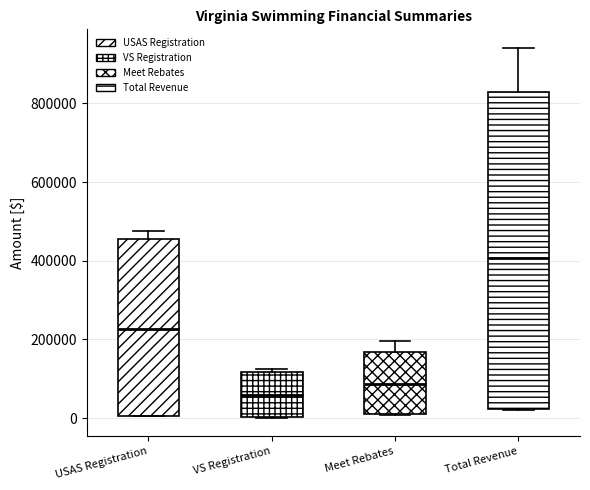

Which box is the tallest, from its lower edge to its upper edge?

Total Revenue